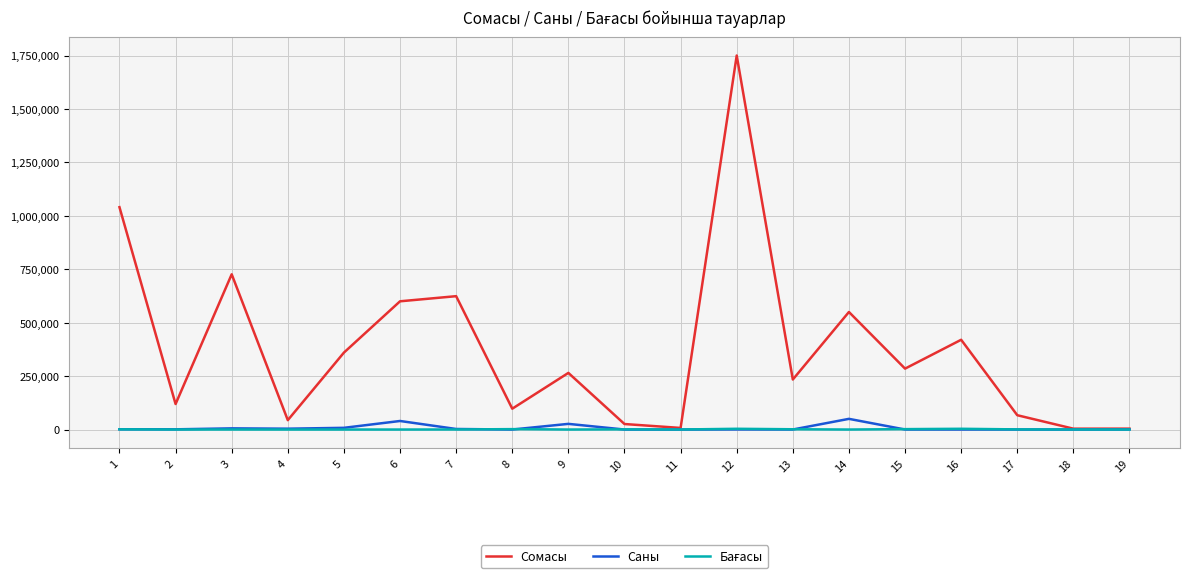

What is the maximum value for Сомасы?

1750000.0